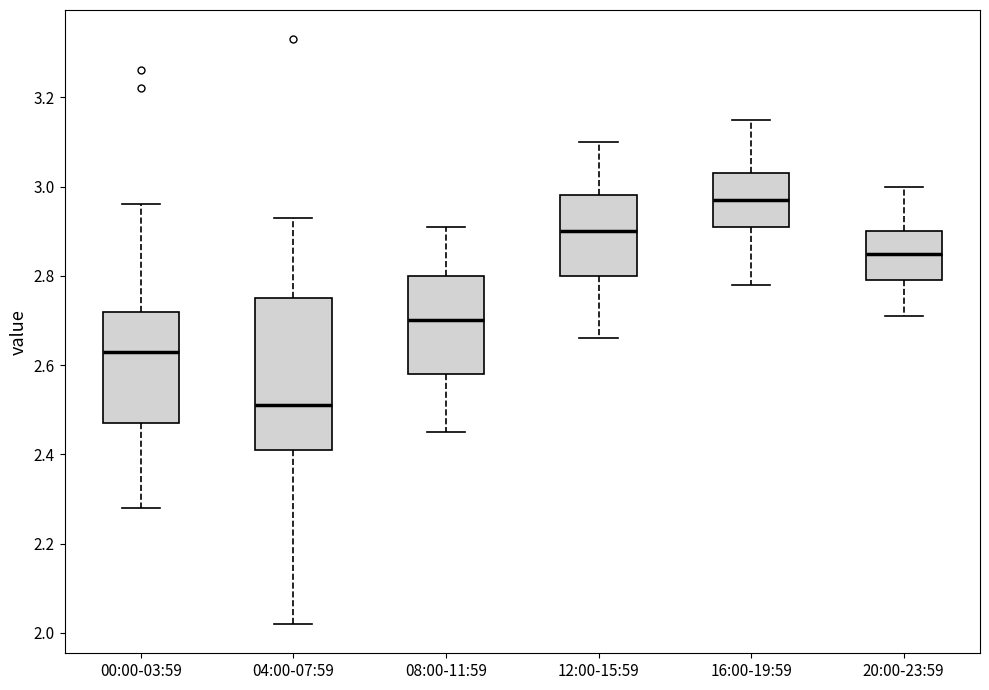

Reading left to right, read every box against the y-axis: the position of its median line, the range the box covers, and the ends of its whiskers. The values are not printed on the chart, so give them approximately, as read against the axis.

00:00-03:59: median 2.64, box 2.48 to 2.72, whiskers 2.28 to 2.96
04:00-07:59: median 2.52, box 2.42 to 2.76, whiskers 2.02 to 2.94
08:00-11:59: median 2.70, box 2.58 to 2.80, whiskers 2.46 to 2.92
12:00-15:59: median 2.90, box 2.80 to 2.98, whiskers 2.66 to 3.10
16:00-19:59: median 2.98, box 2.92 to 3.04, whiskers 2.78 to 3.16
20:00-23:59: median 2.86, box 2.80 to 2.90, whiskers 2.72 to 3.00